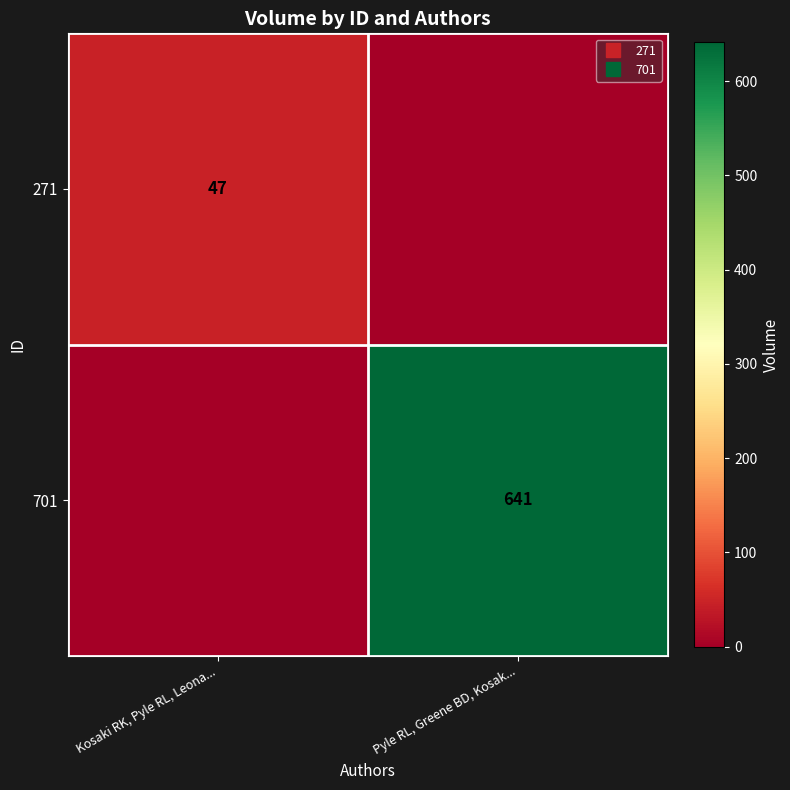

Which label corresponds to the smallest value in the chart?

Pyle RL, Greene BD, Kosak...